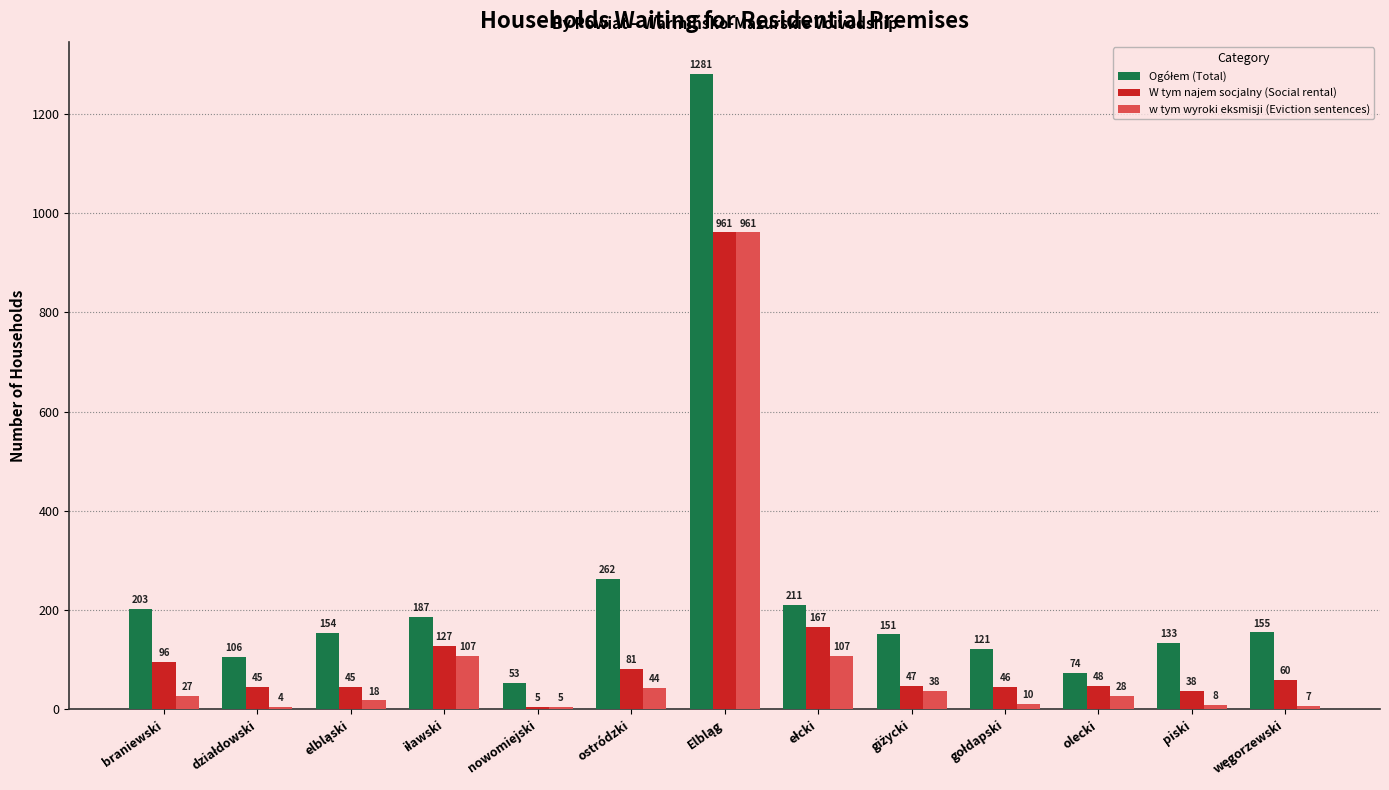

What is the maximum value shown in the chart?

1281